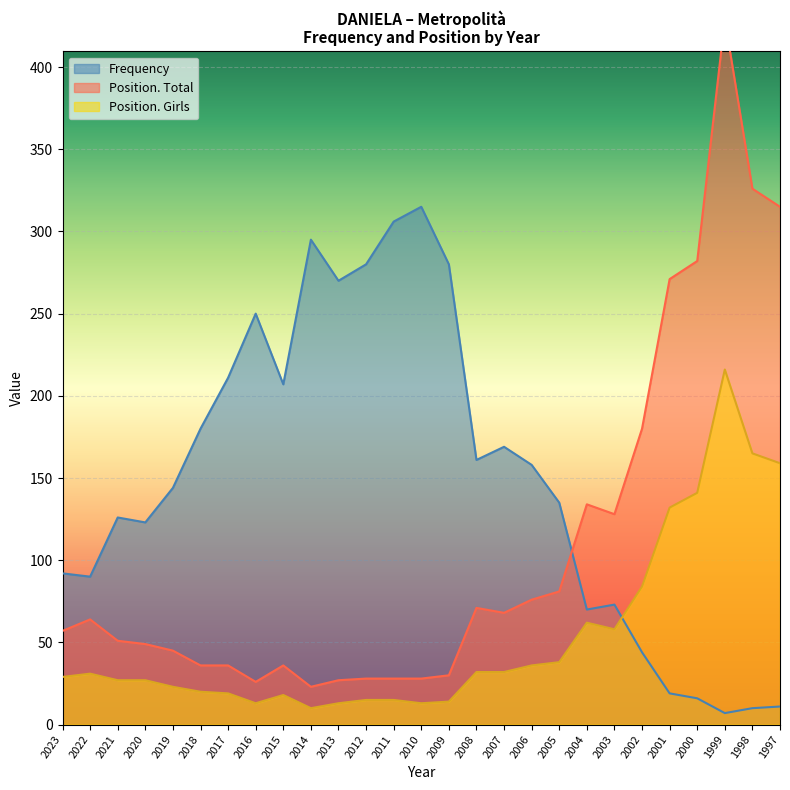

What is the value of the Position. Girls point at the 27th from the left?

159